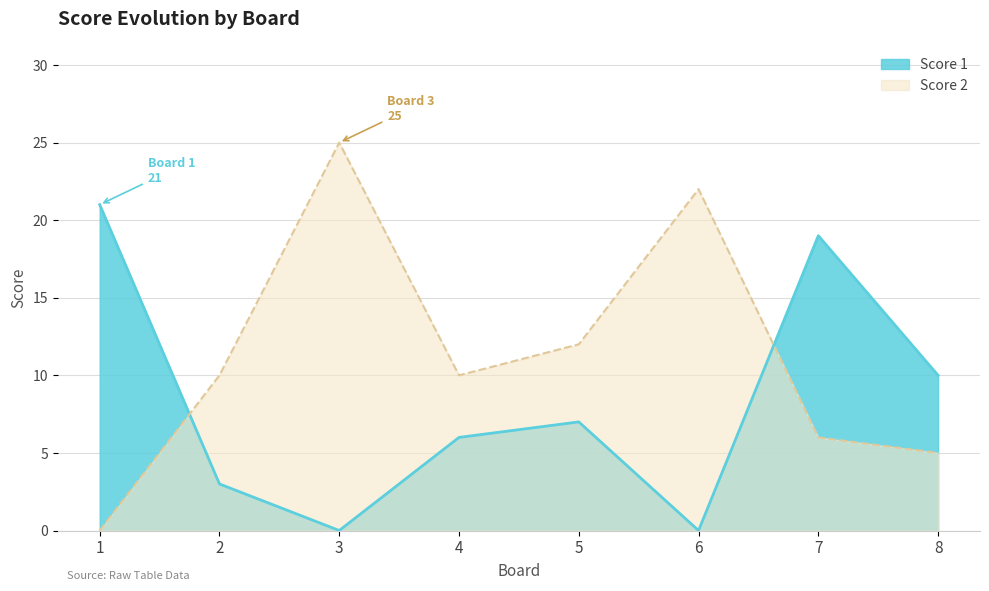

The value of Score 1 at 6 is 0. True or false?

True